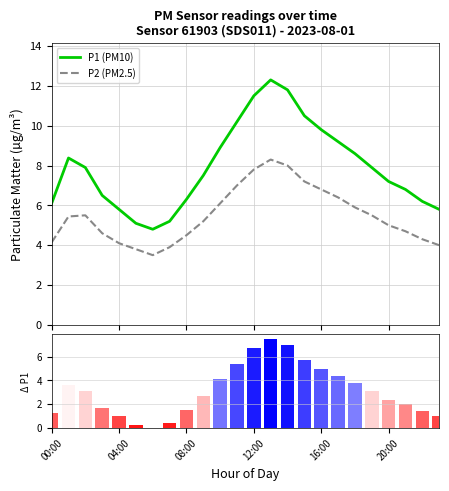

Reading left to right, transcribe all the data shown in this chart.

P1 (PM10): 6.1	8.4	7.9	6.5	5.8	5.1	4.8	5.2	6.3	7.5	8.9	10.2	11.5	12.3	11.8	10.5	9.8	9.2	8.6	7.9	7.2	6.8	6.2	5.8
P2 (PM2.5): 4.1	5.4	5.5	4.6	4.1	3.8	3.5	3.9	4.5	5.2	6.1	7.0	7.8	8.3	8.0	7.2	6.8	6.4	5.9	5.5	5.0	4.7	4.3	4.0
P1 hourly mean: 1.3	3.6	3.1	1.7	1.0	0.3	0.0	0.4	1.5	2.7	4.1	5.4	6.7	7.5	7.0	5.7	5.0	4.4	3.8	3.1	2.4	2.0	1.4	1.0